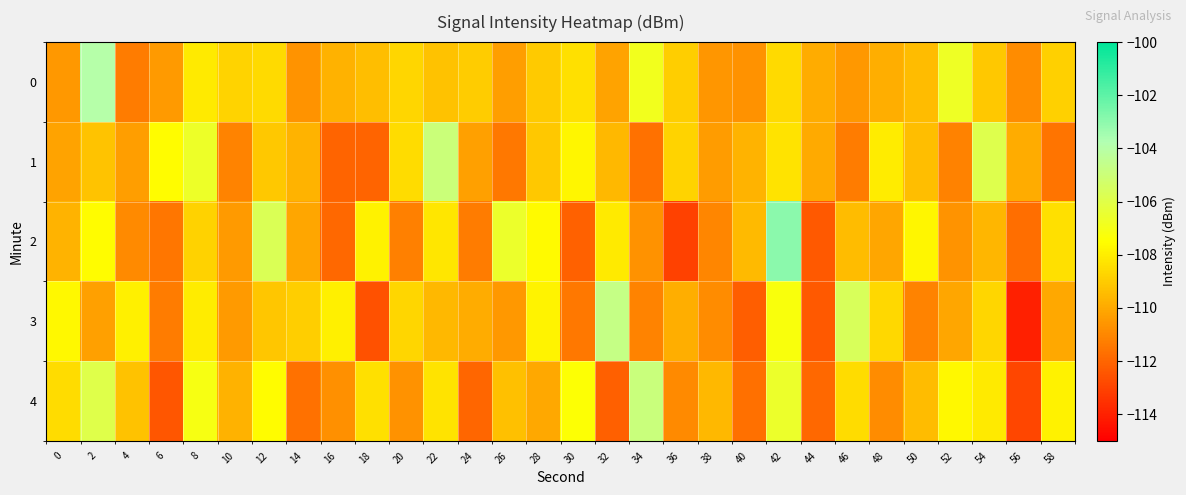

Which series has the widest spread of values?

2